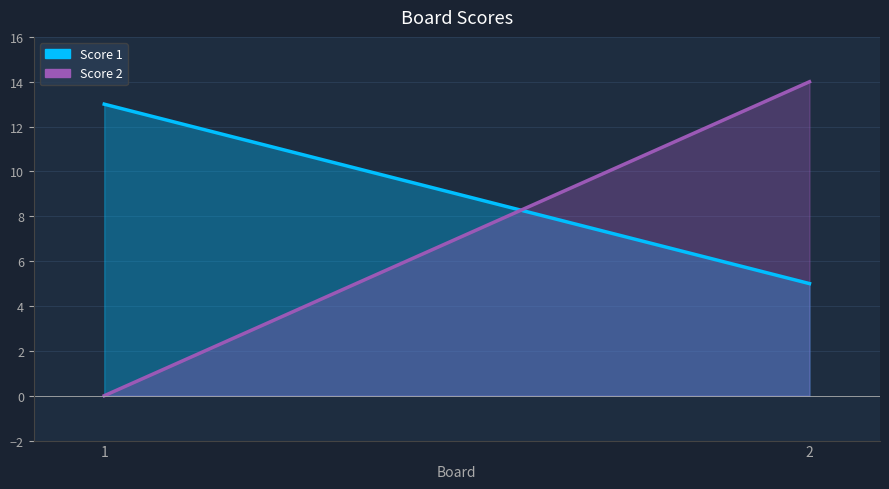

The Score 2 series shows 6 at 1. True or false?

False